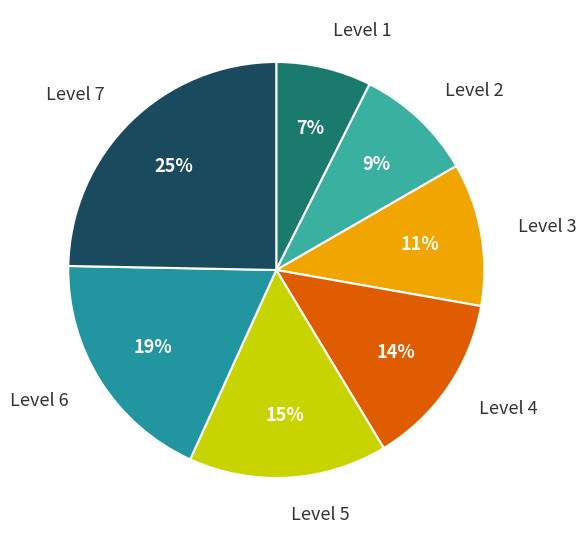

How many slices are in this pie chart?

7